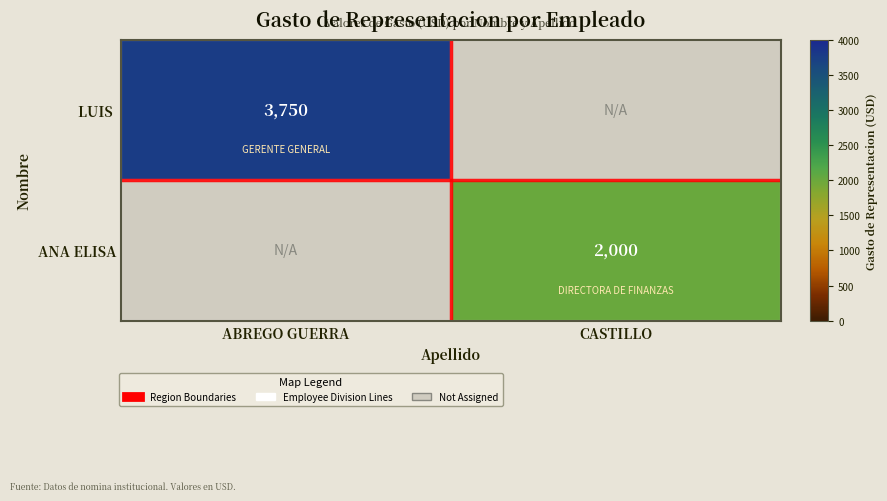

True or false: ANA ELISA has a value of 2000 at CASTILLO.

True